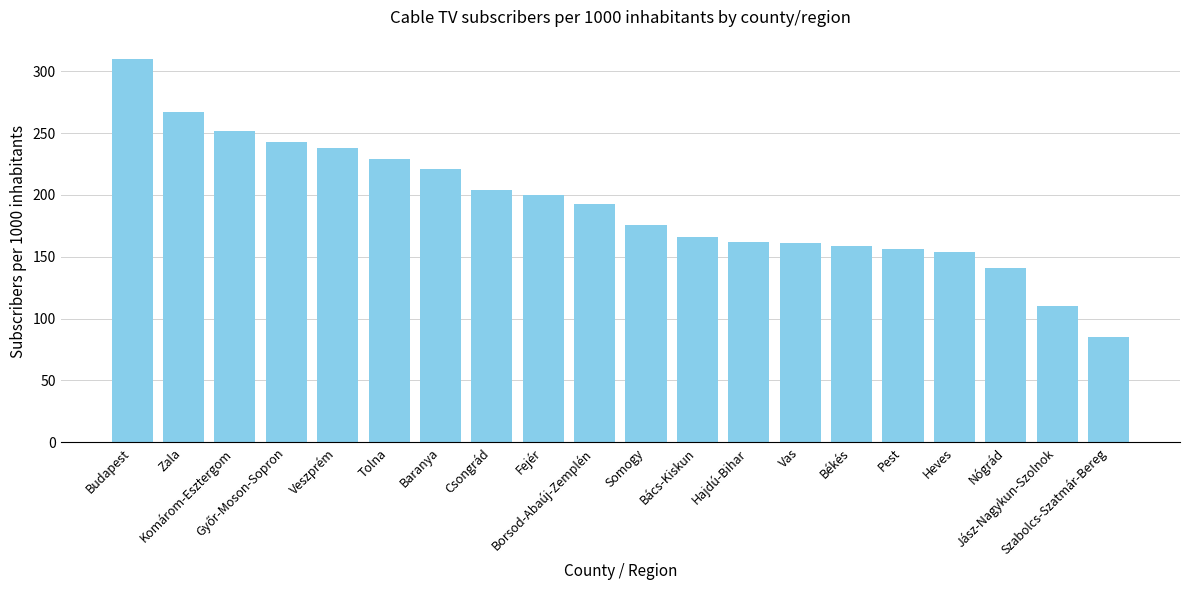

What is the minimum value shown in the chart?

85